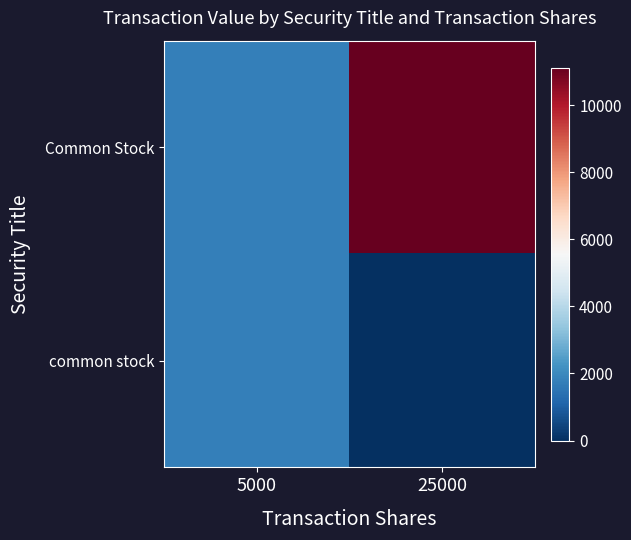

Which category has the lowest value across all series?

25000